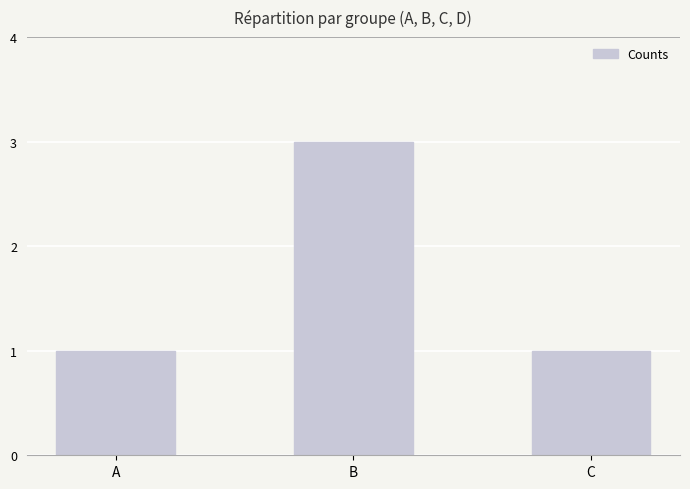

How many values are between 1 and 3?

3